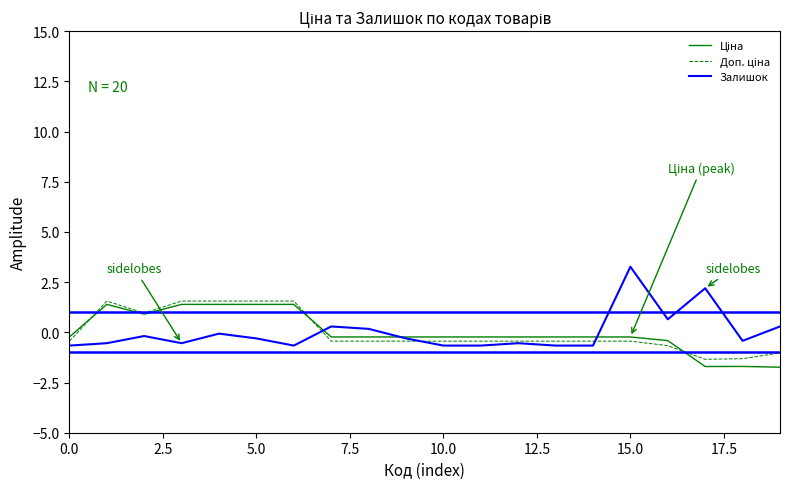

Which series has the widest spread of values?

Залишок